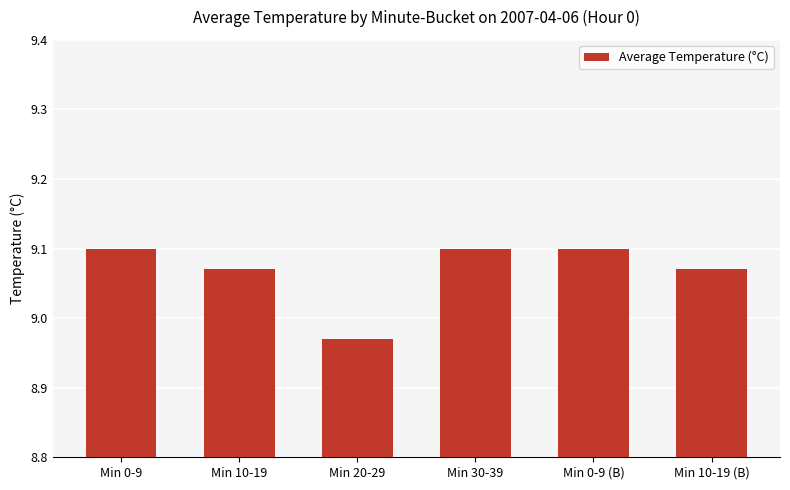

At which category does the chart reach its minimum across all series?

Min 20-29